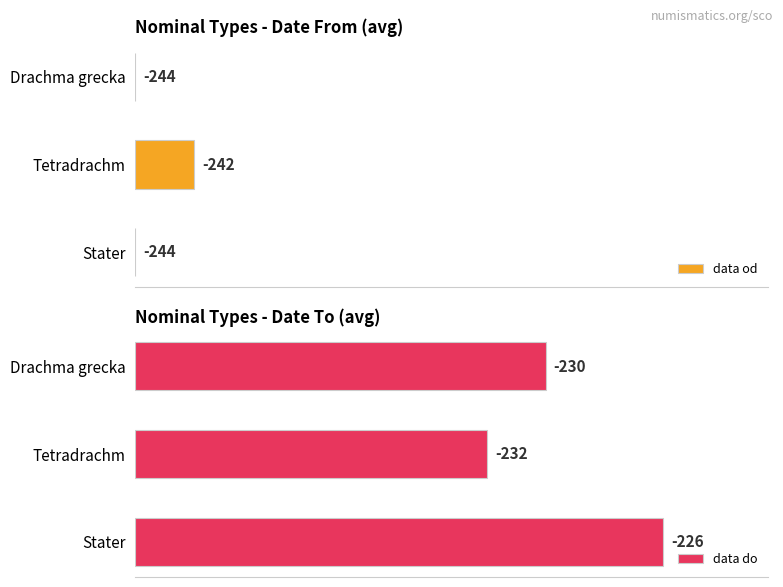

Count the number of data series in this chart.

2